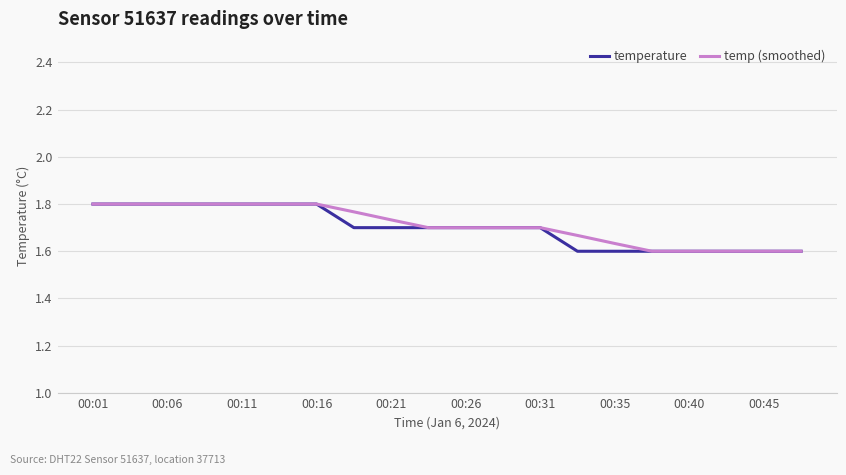

True or false: temperature and temp (smoothed) cross at least once.

False